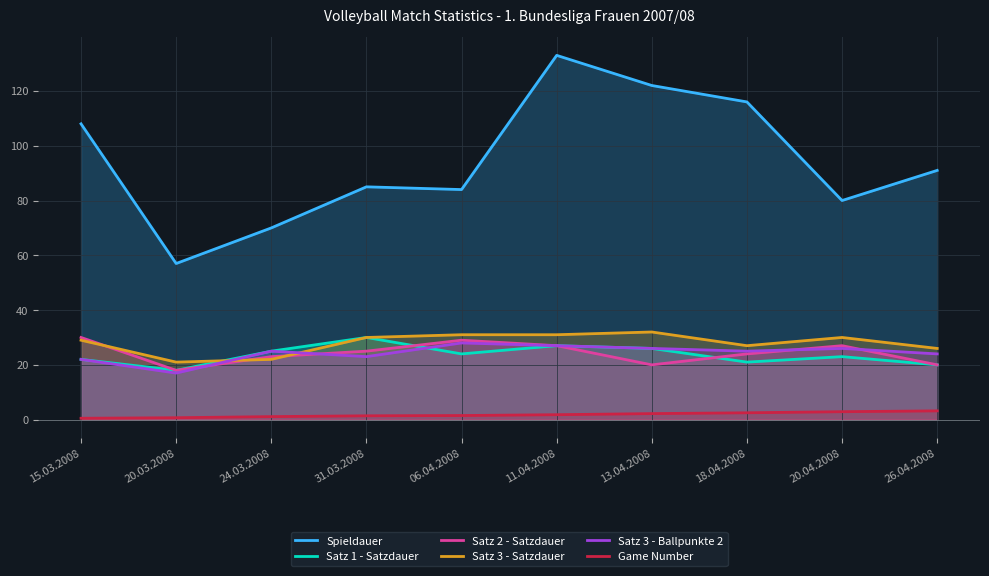

What is the average value of the Spieldauer series?

94.6